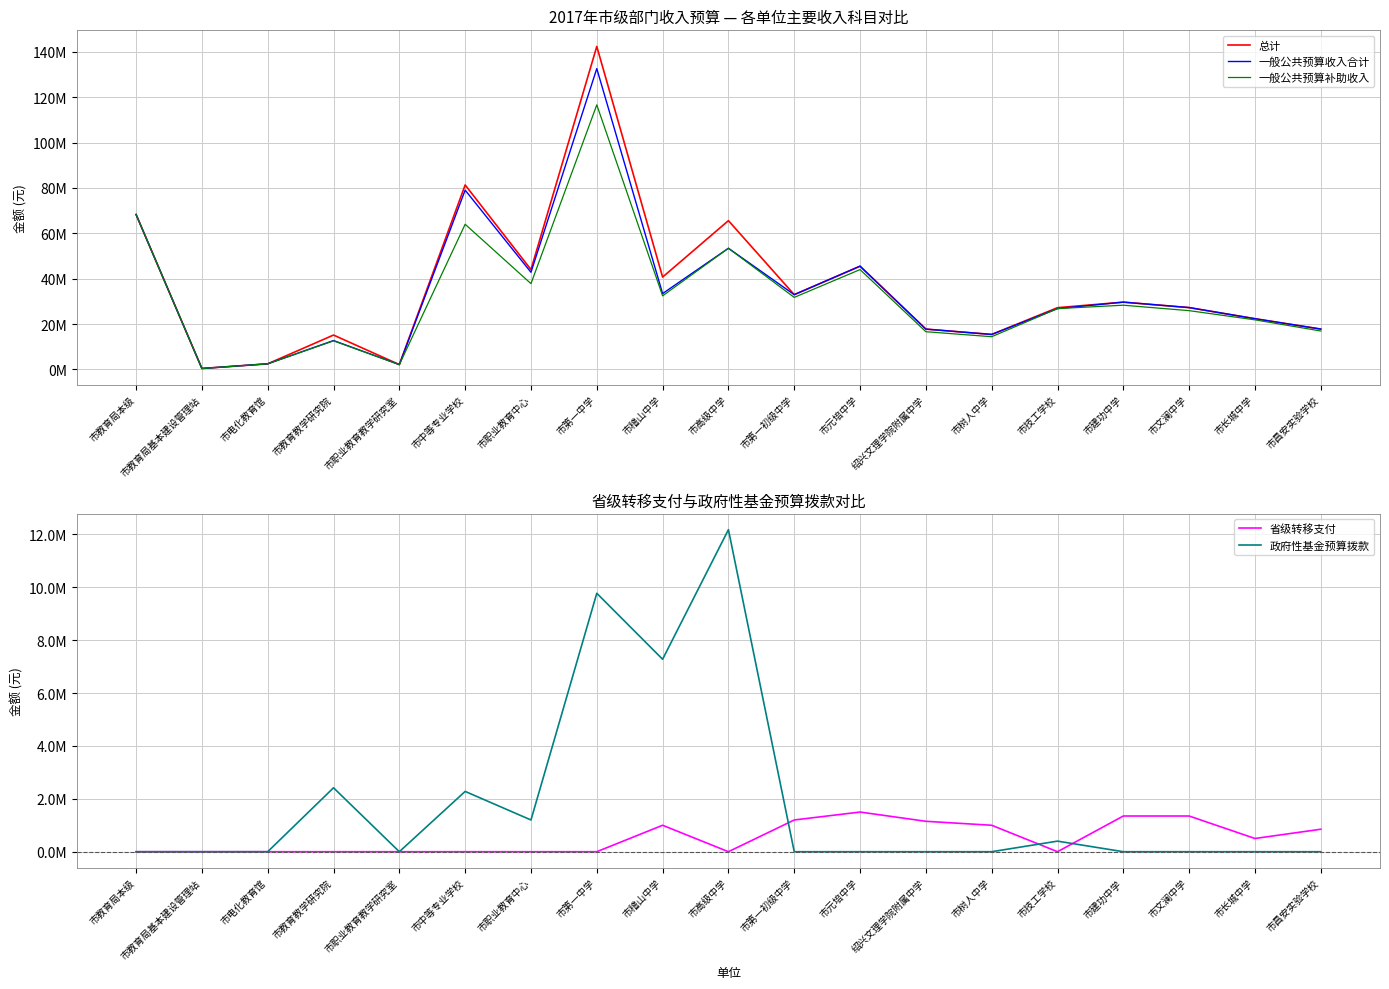

Which series has the largest total across all categories?

总计